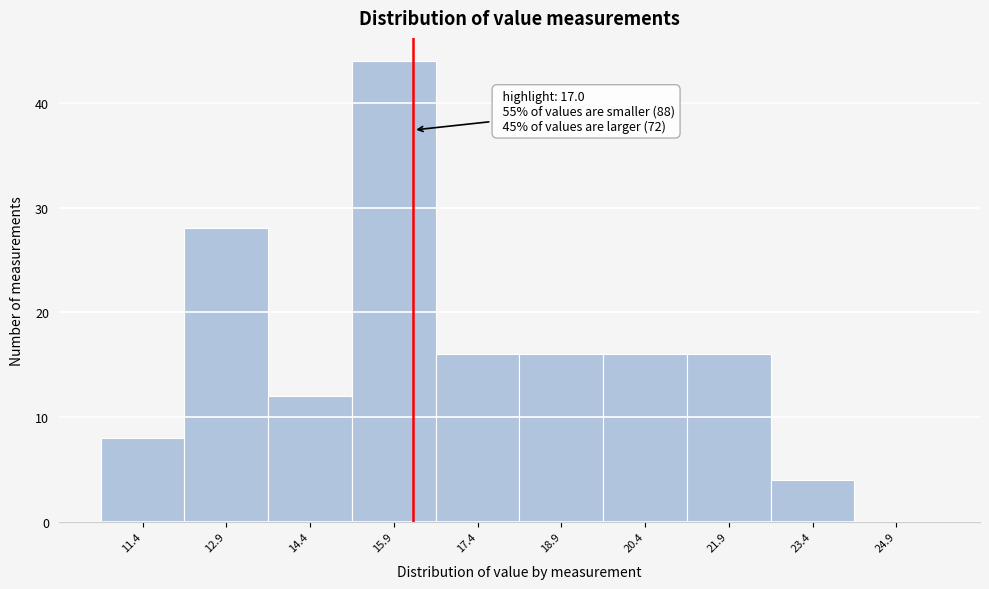

Reading left to right, what are all the values shown in this chart?

11.4=8	12.9=28	14.4=12	15.9=44	17.4=16	18.9=16	20.4=16	21.9=16	23.4=4	24.9=0